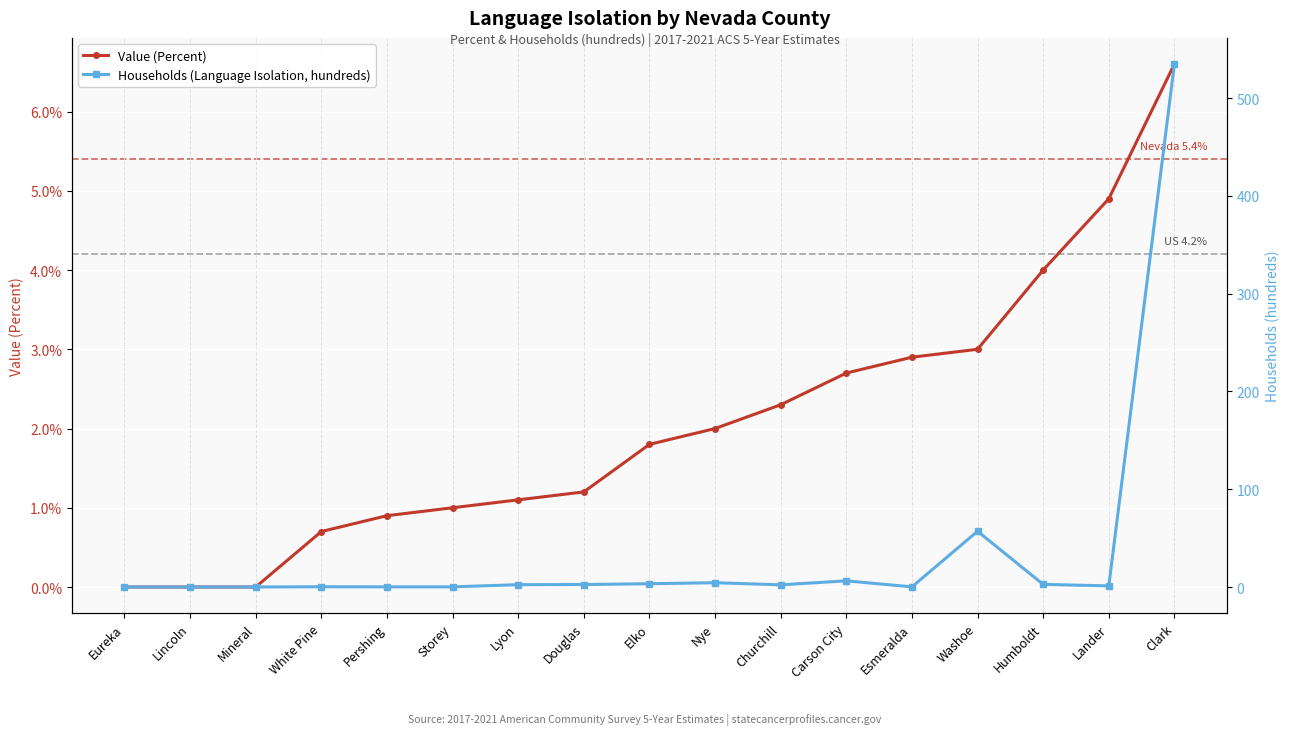

What position from the left is Lincoln?

2